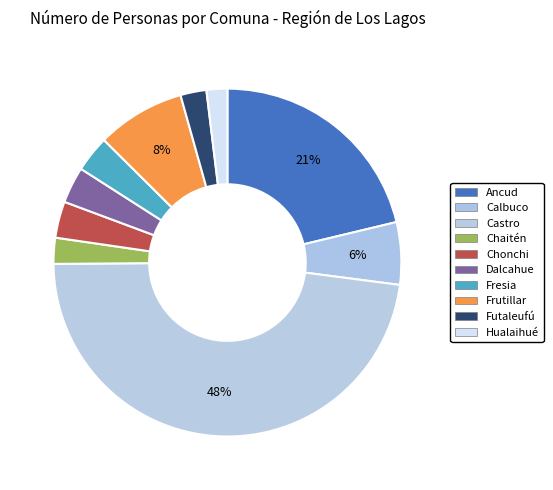

Is there a majority slice in this chart?

No